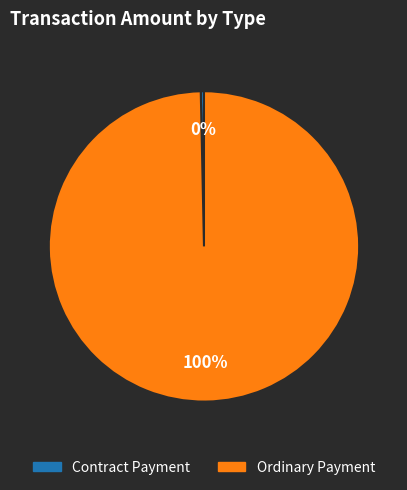

Do Ordinary Payment and Contract Payment together represent more than half of the pie?

Yes